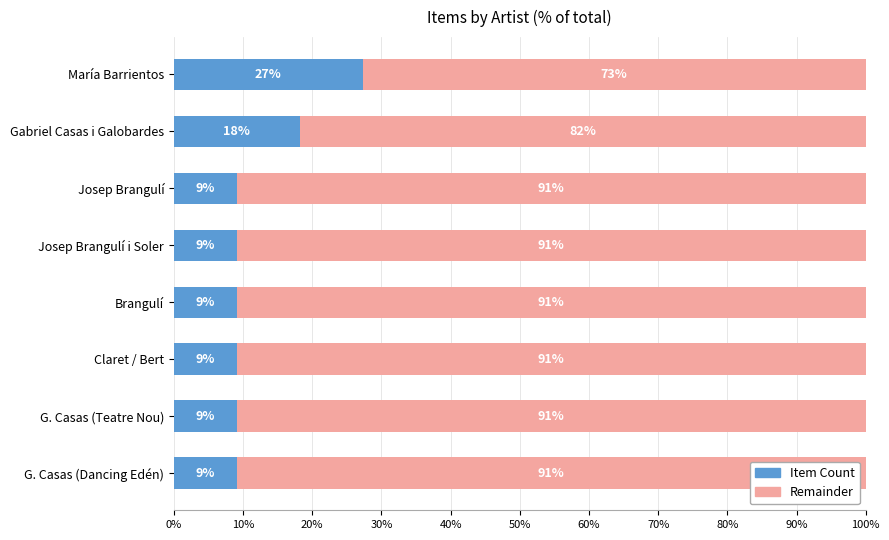

What is the maximum value for Item Count?

27.3